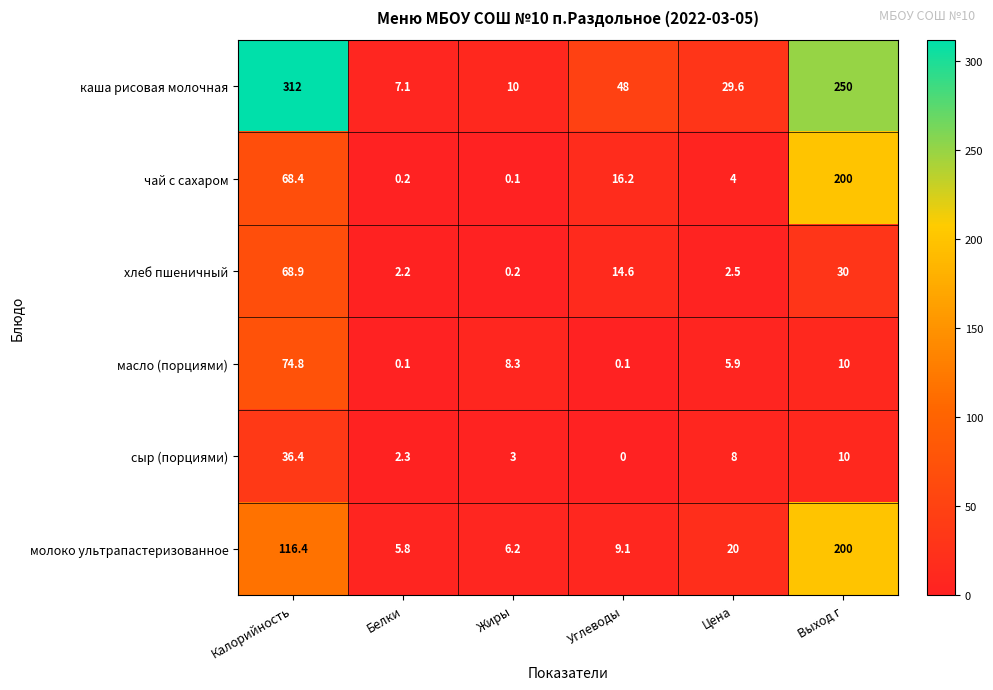

Count the number of categories in the chart.

6